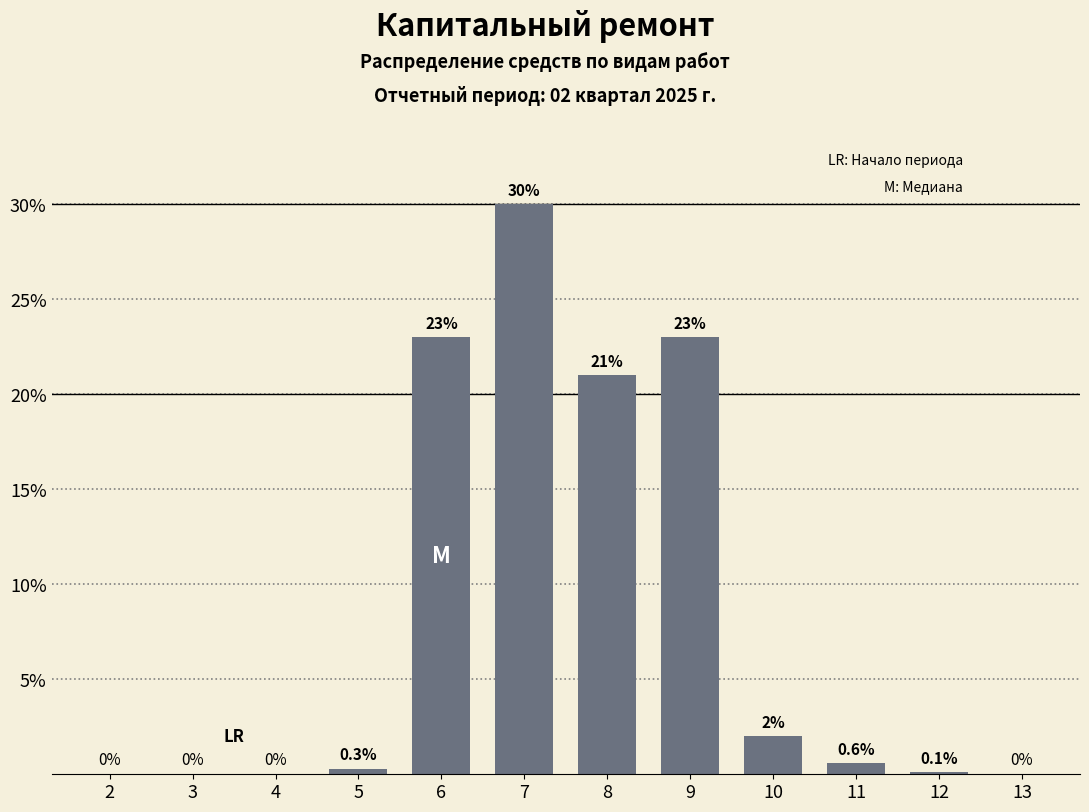

Reading left to right, transcribe all the data shown in this chart.

2=0.0	3=0.0	4=0.0	5=0.3	6=23.0	7=30.0	8=21.0	9=23.0	10=2.0	11=0.6	12=0.1	13=0.0